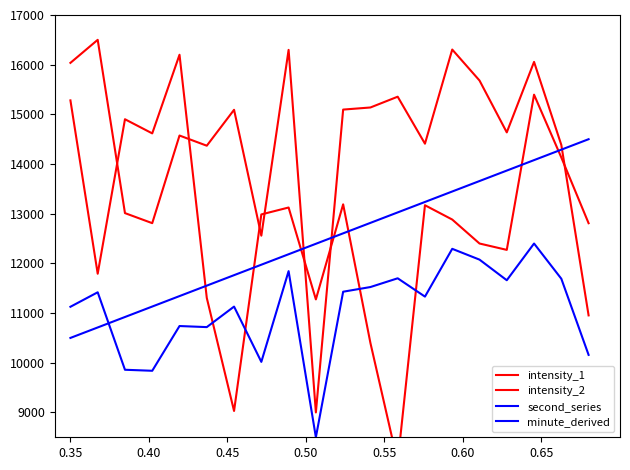

What is the difference between the second highest and minimum values in the minute_derived series?

3793.5